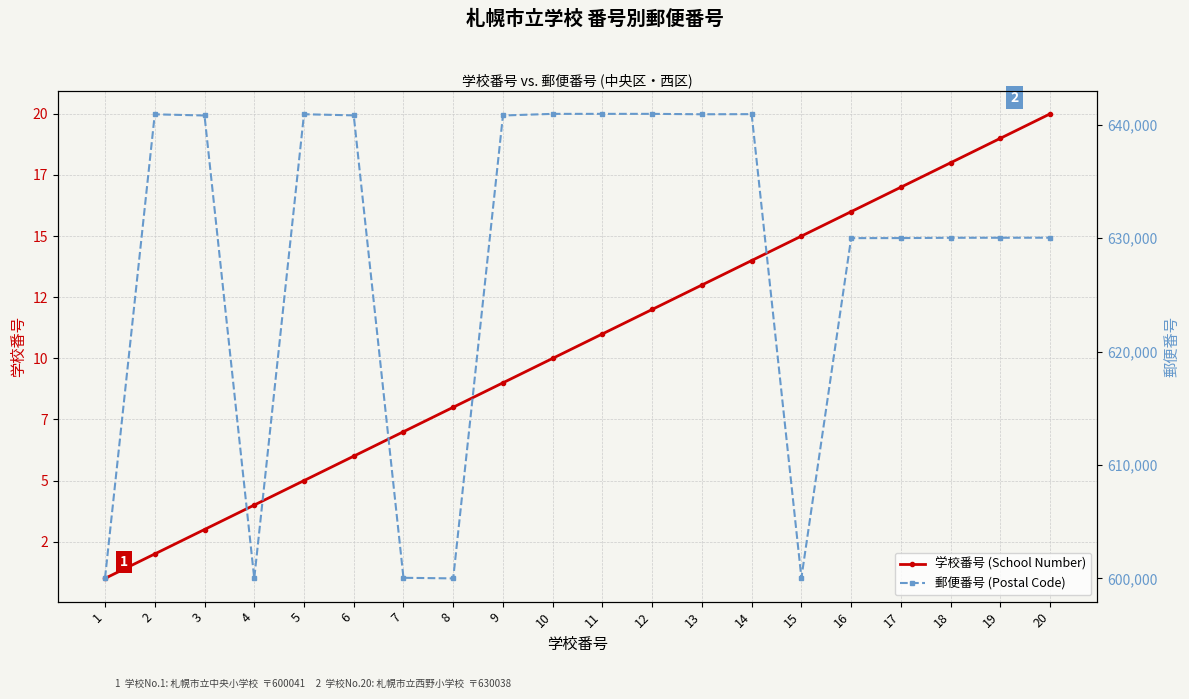

How many interior local peaks does the 郵便番号 (Postal Code) series have?

3